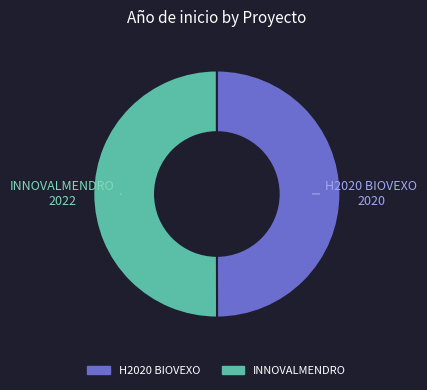

How many slices are in this pie chart?

2